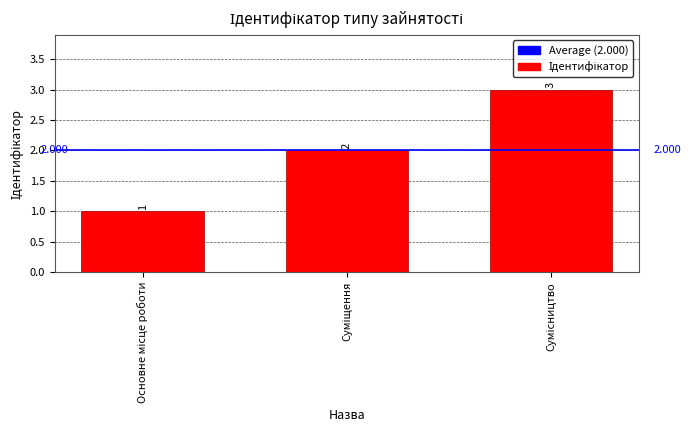

Is it true that the value at Сумісництво is 3?

True